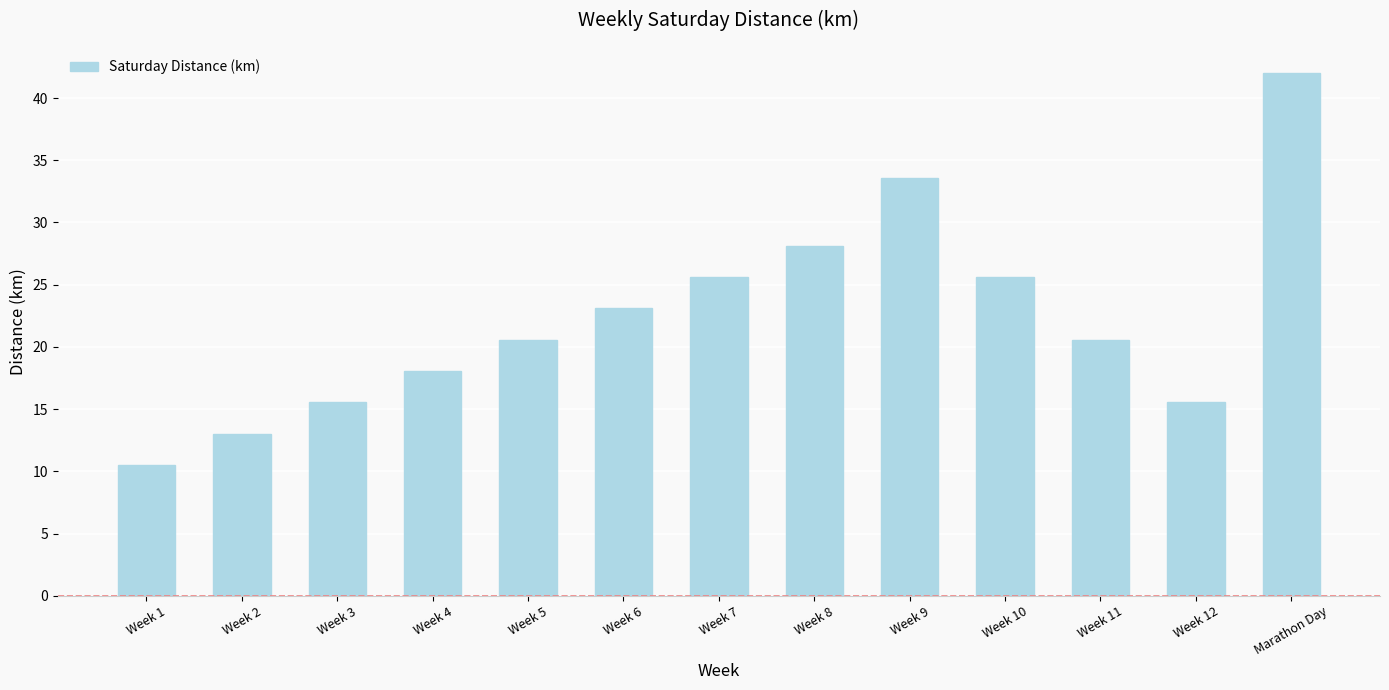

The value at Week 4 is 11.4. True or false?

False